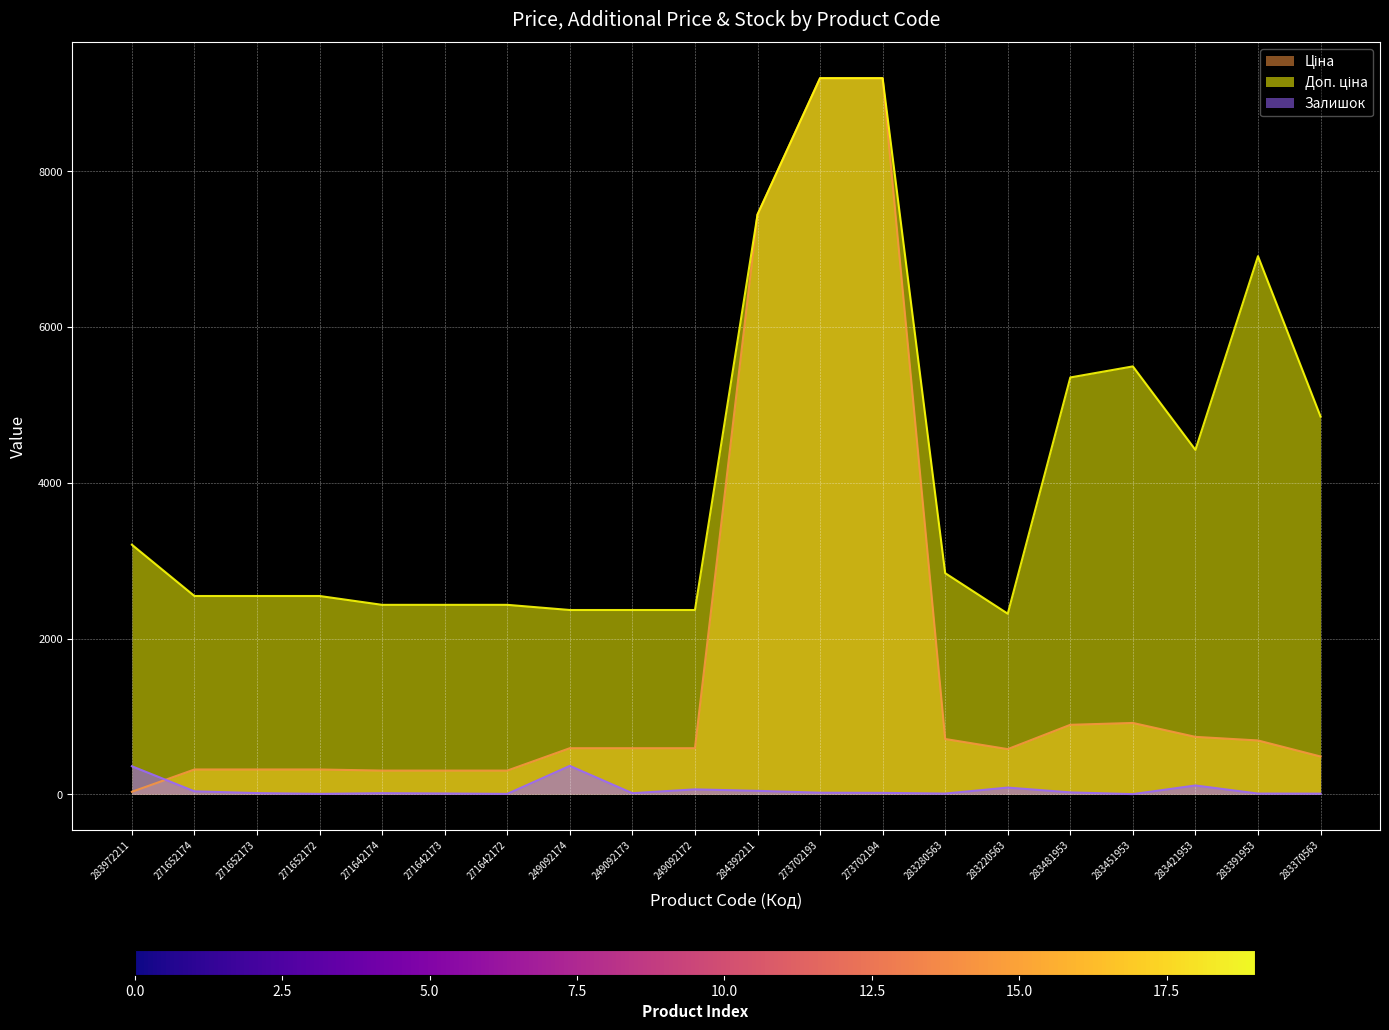

True or false: Ціна has a value of 318.3 at 271652173.

True